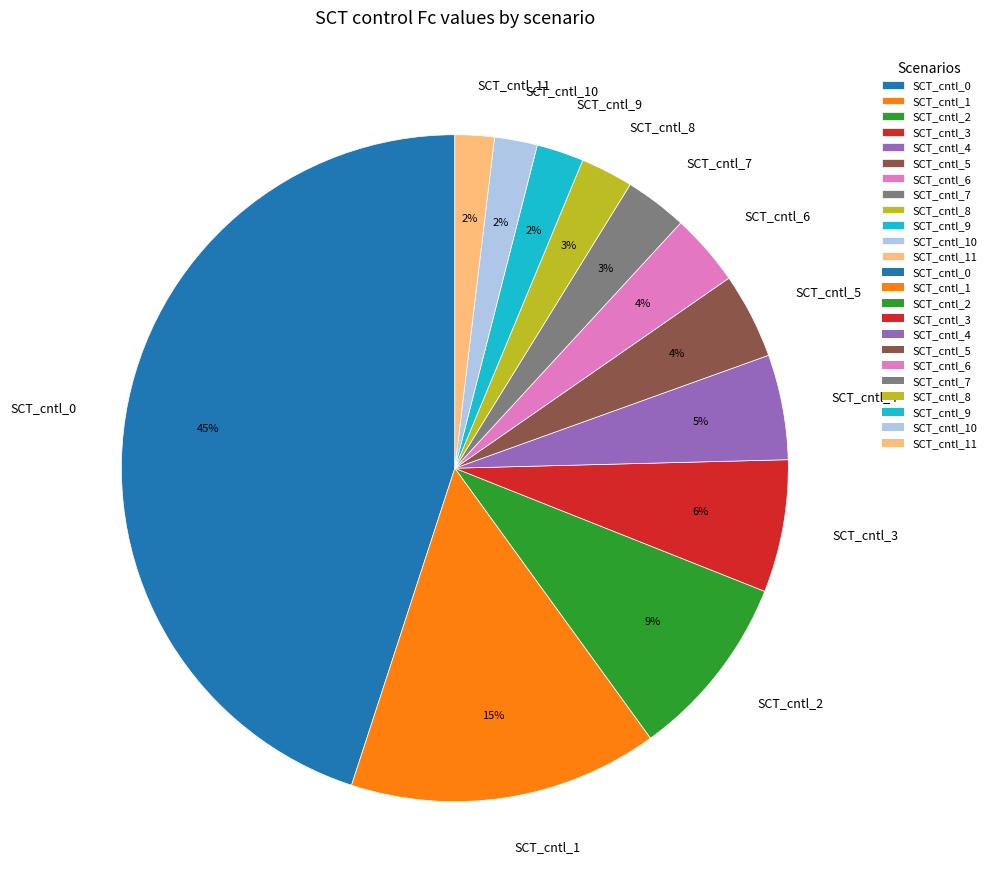

Combined, do SCT_cntl_1 and SCT_cntl_11 account for over 50%?

No